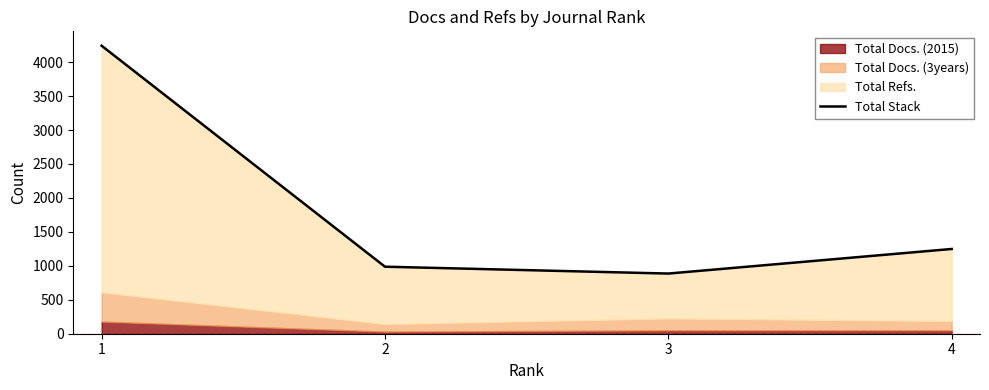

The value at 2 is 1643. True or false?

False